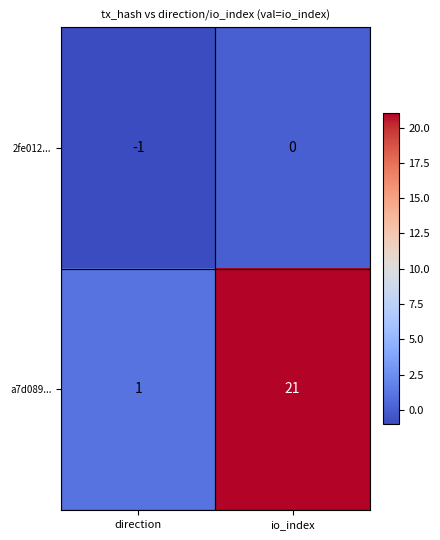

The a7d089... series shows 0 at direction. True or false?

False